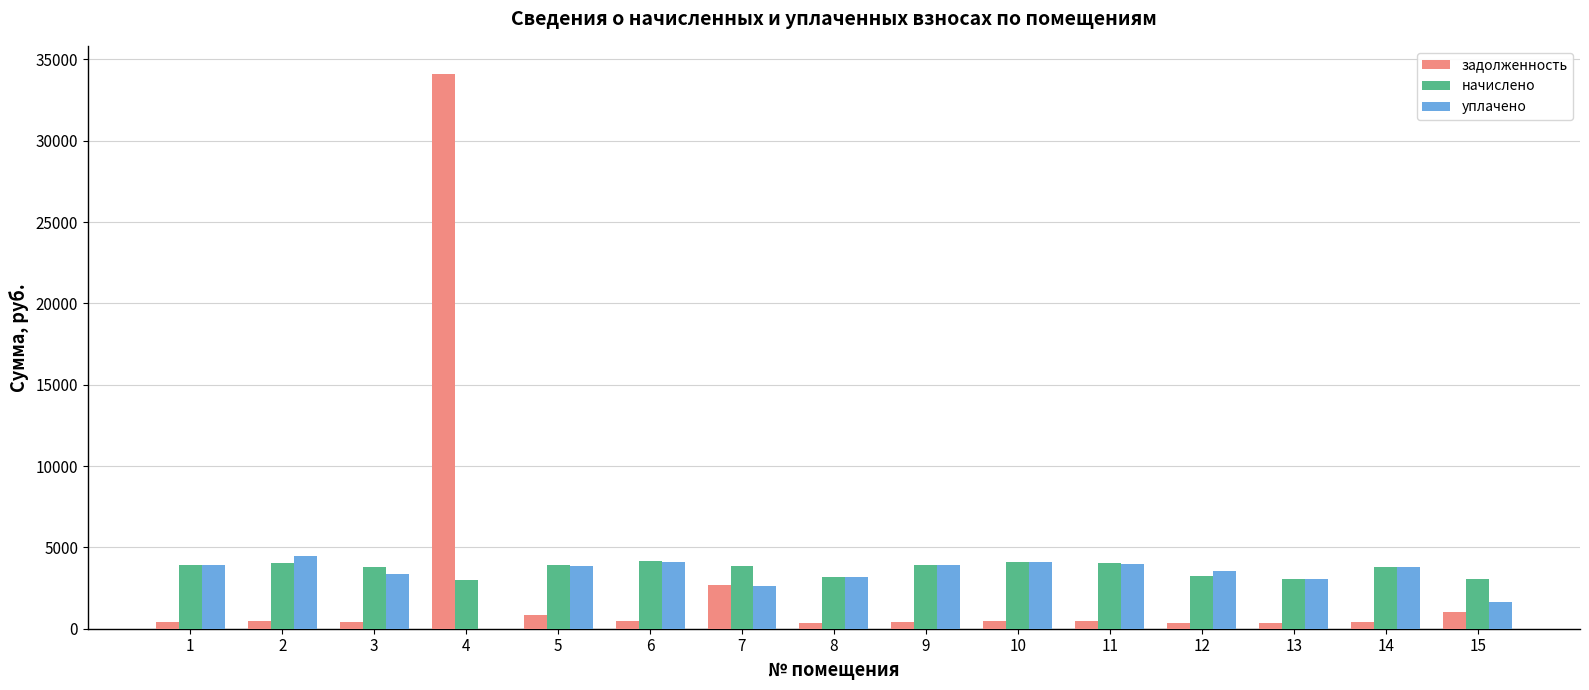

Is the value of задолженность at 3 greater than the value of уплачено at 15?

No